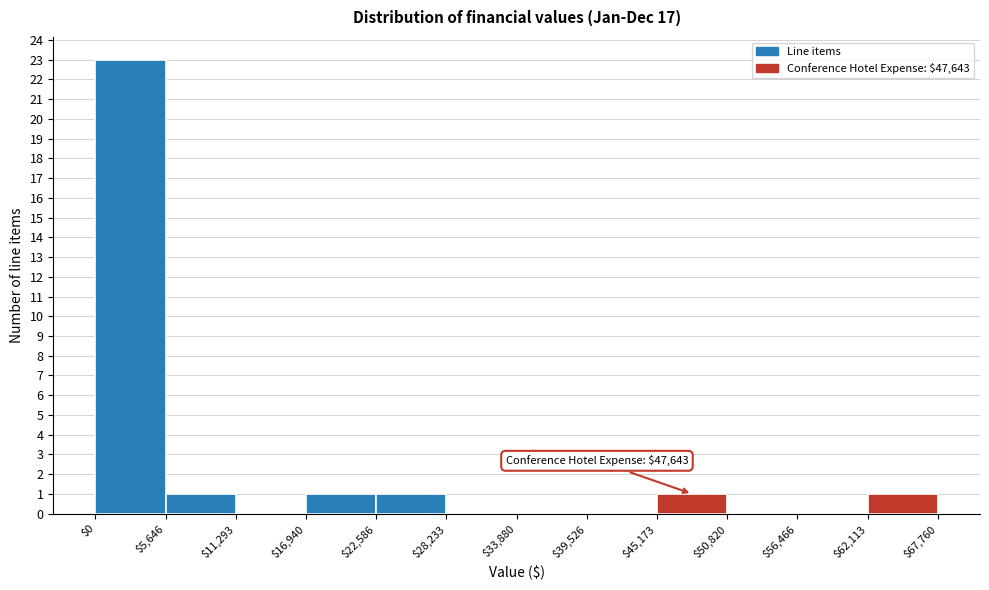

Which range on the x-axis has the tallest bar?

$0 to $5,646